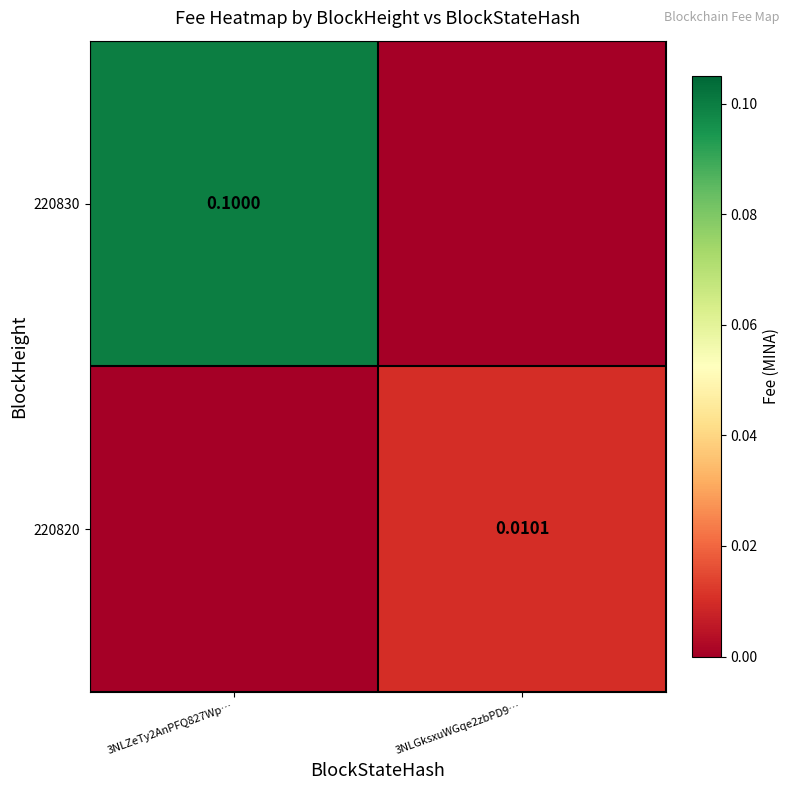

How many distinct data groups are displayed?

2